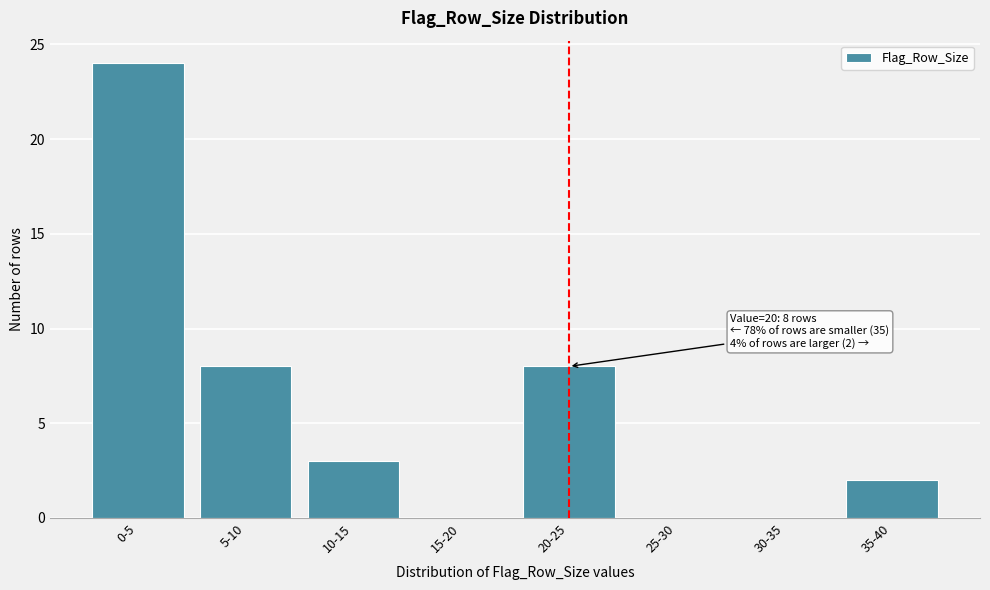

Reading left to right, extract all data points from this chart.

0-5=24	5-10=8	10-15=3	15-20=0	20-25=8	25-30=0	30-35=0	35-40=2